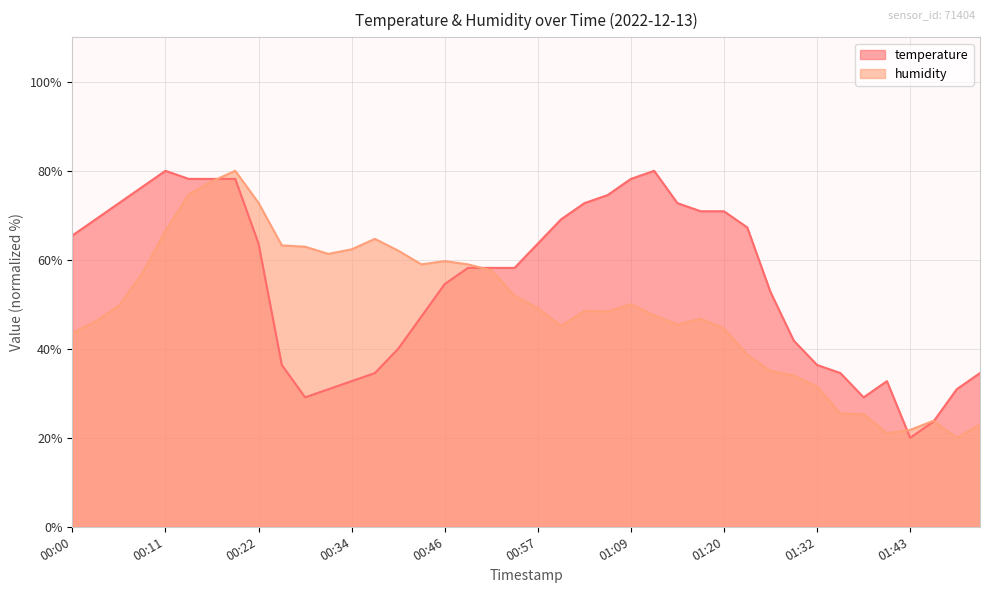

How many lines are shown in the chart?

2